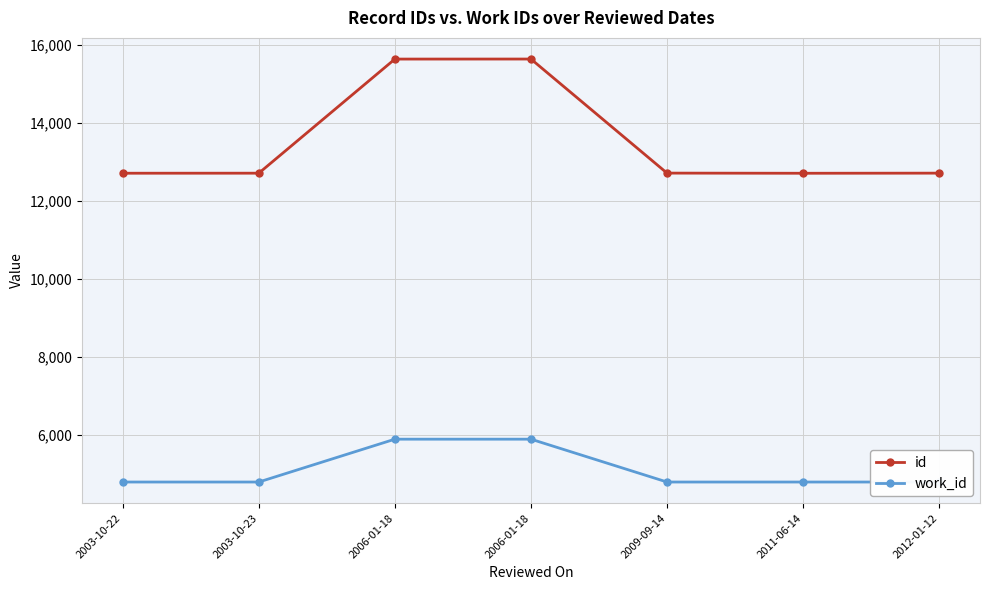

How many values in the id series are below 12713?

3